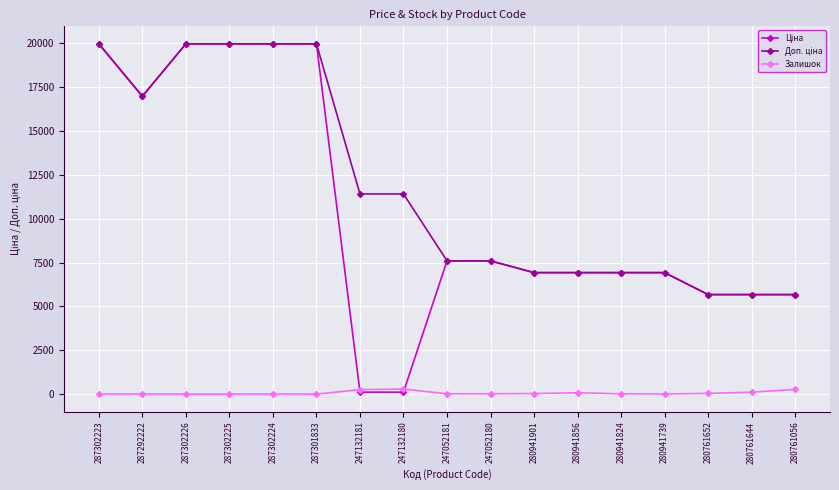

Is it true that Залишок equals 0.0 at 287301833?

True